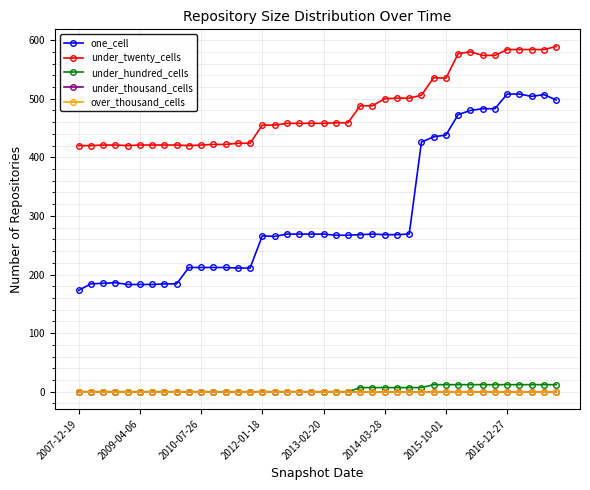

Does the chart have visible grid lines?

Yes